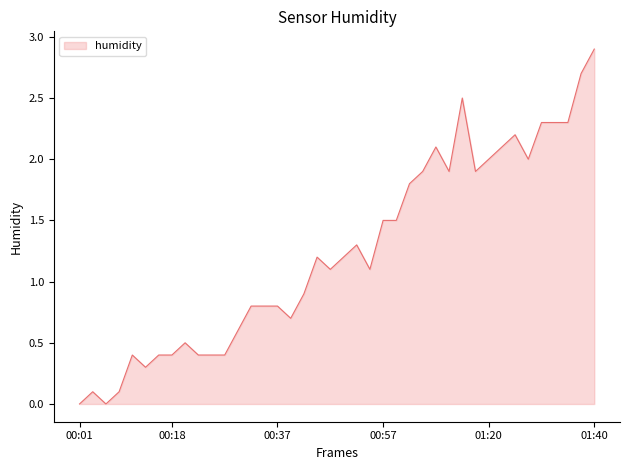

What is the greatest value displayed?

2.9